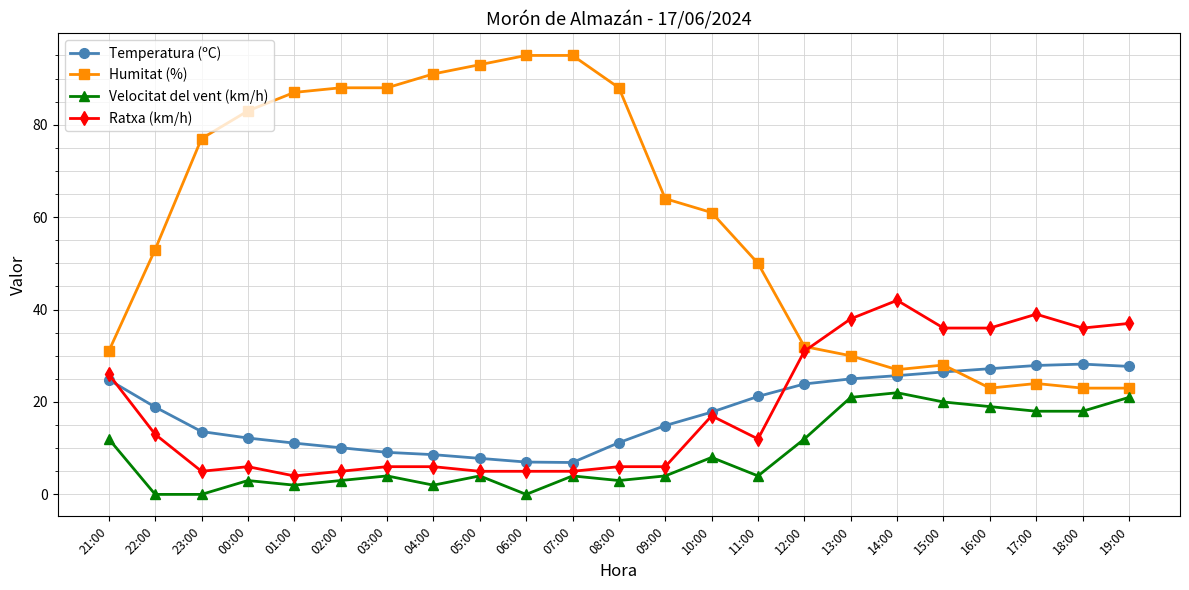

What is the maximum value for Humitat (%)?

95.0